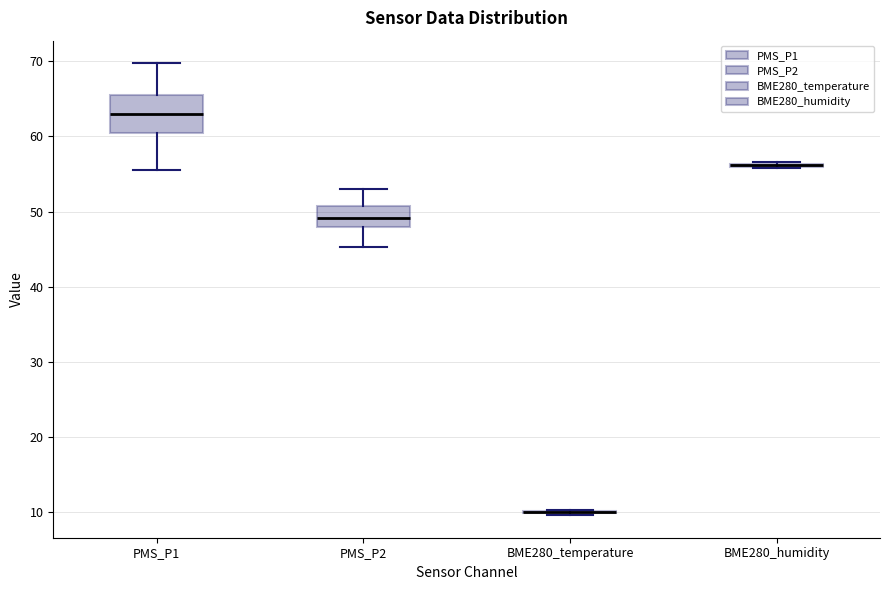

Reading left to right, transcribe this box plot: for each box, give where its median line is, the range the box spans, and where its two whiskers end, as read against the y-axis. The values are not printed on the chart, so give them approximately, as read against the axis.

PMS_P1: median 63, box 60 to 66, whiskers 56 to 70
PMS_P2: median 49, box 48 to 51, whiskers 45 to 53
BME280_temperature: box collapsed to a line at 10, whiskers 10 to 10
BME280_humidity: box collapsed to a line at 56, whiskers 56 to 57